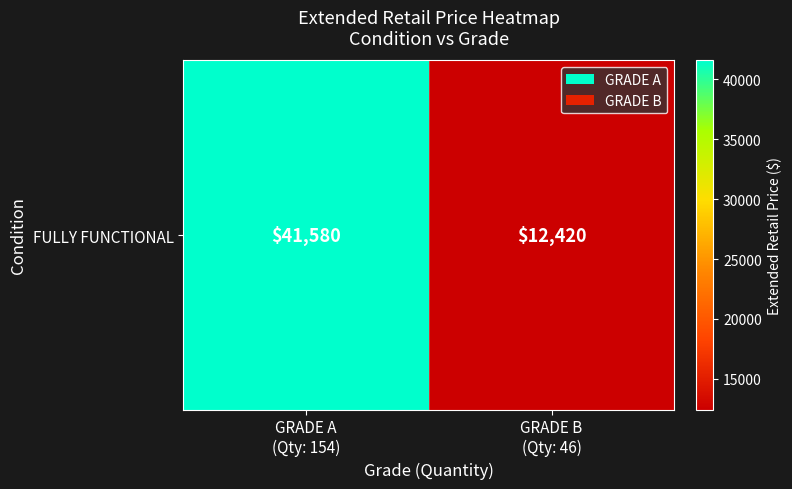

The value at GRADE A
(Qty: 154) is 72092. True or false?

False